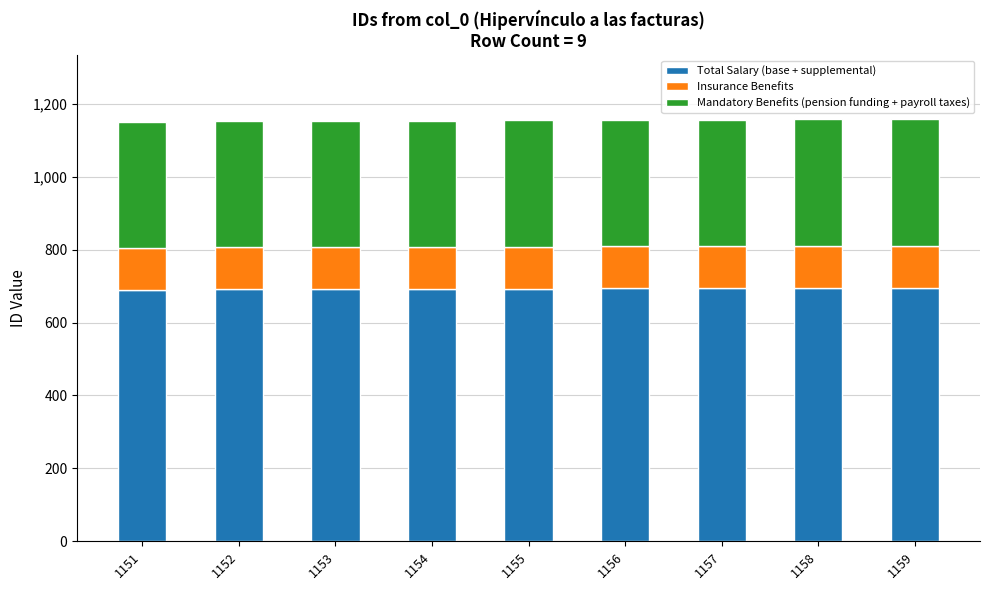

What is the sum of the Total Salary (base + supplemental) values at 1156 and 1157?

1387.8